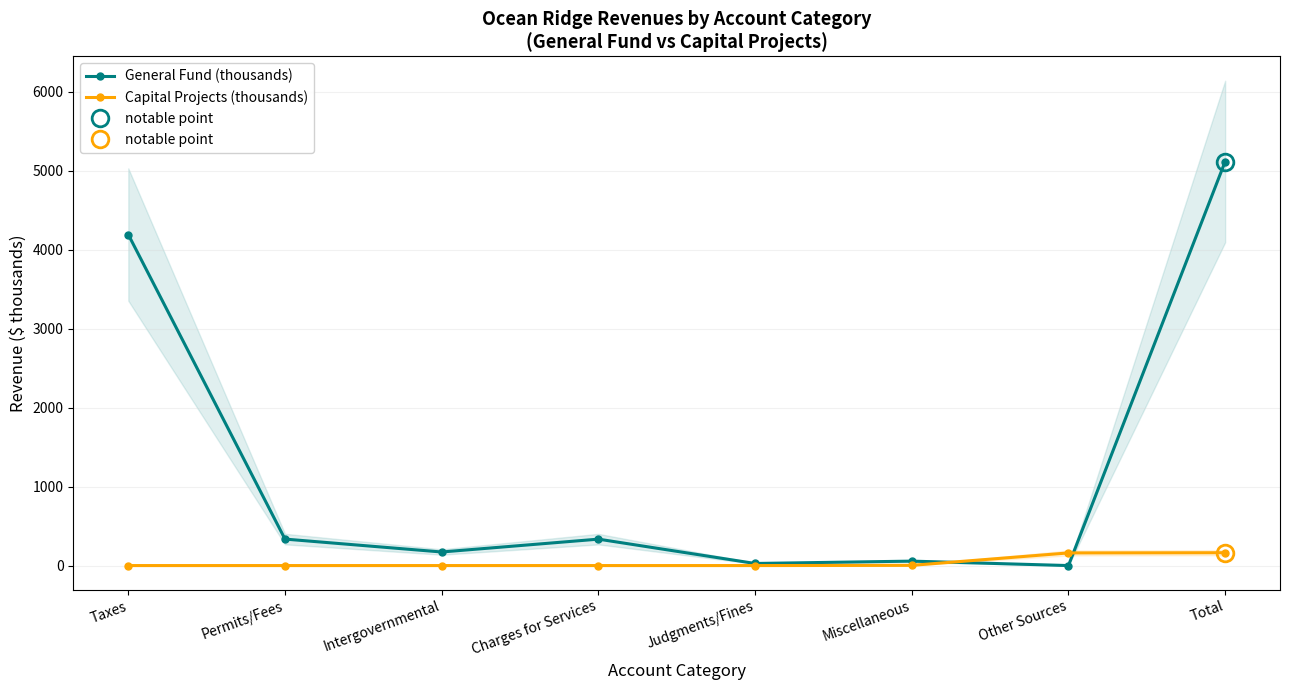

What is the highest value of the General Fund (thousands) series?

5115.9